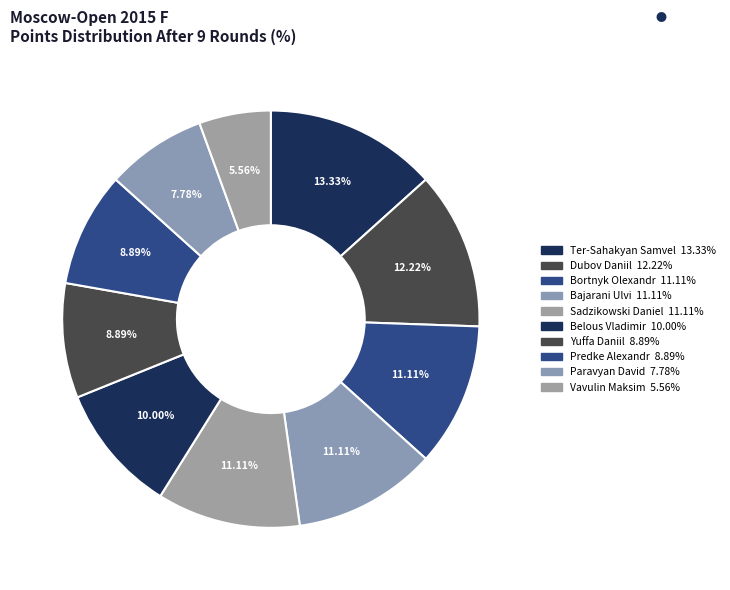

Is it true that Dubov Daniil is 12% of the pie?

True